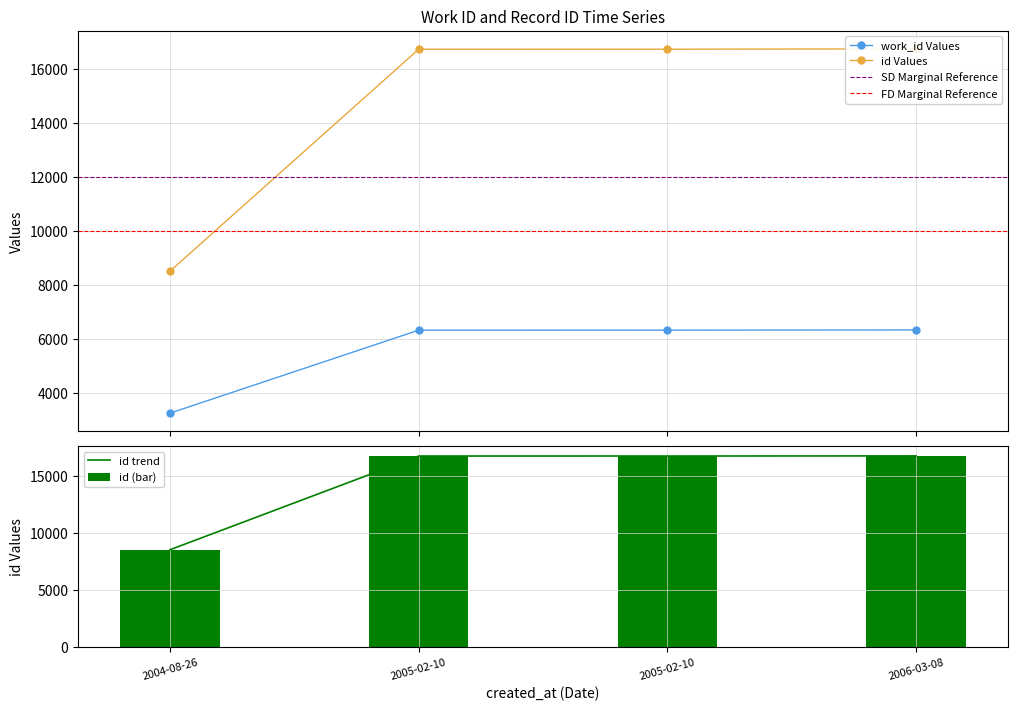

List the series in order of their peak value, highest first.

id, work_id